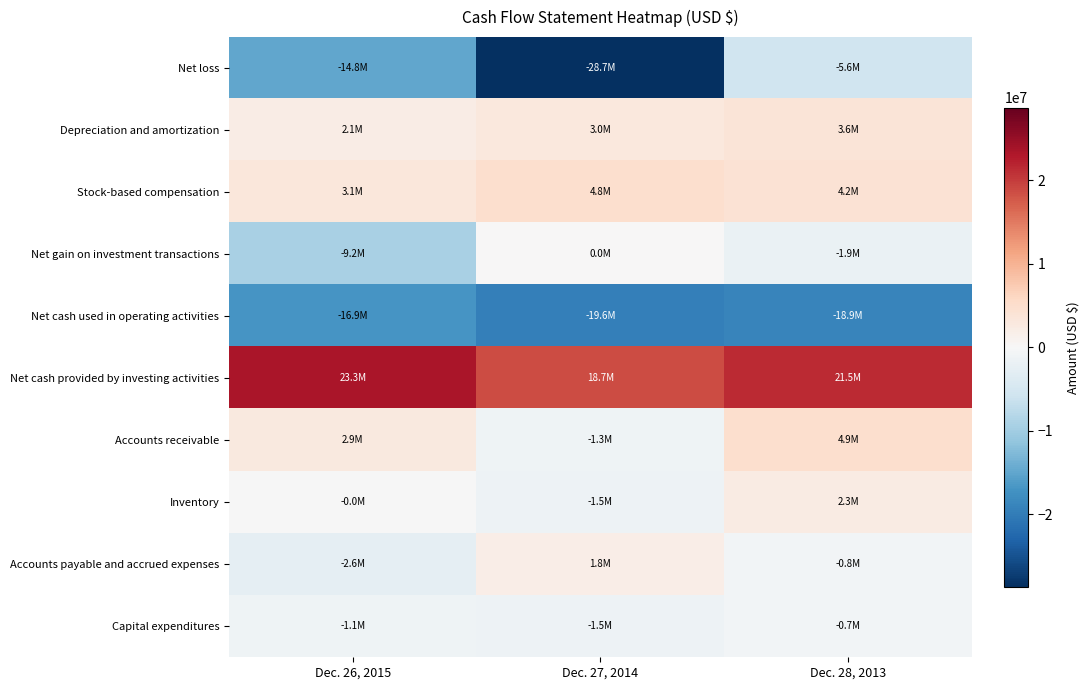

At how many categories does at least one series exceed 9191646?

3